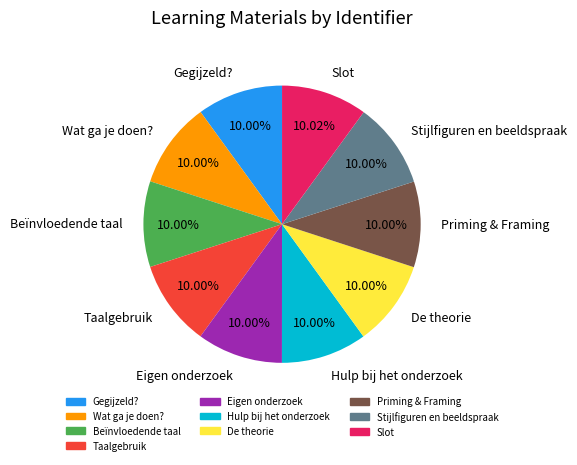

To the nearest percent, what is the average slice percentage?

10%